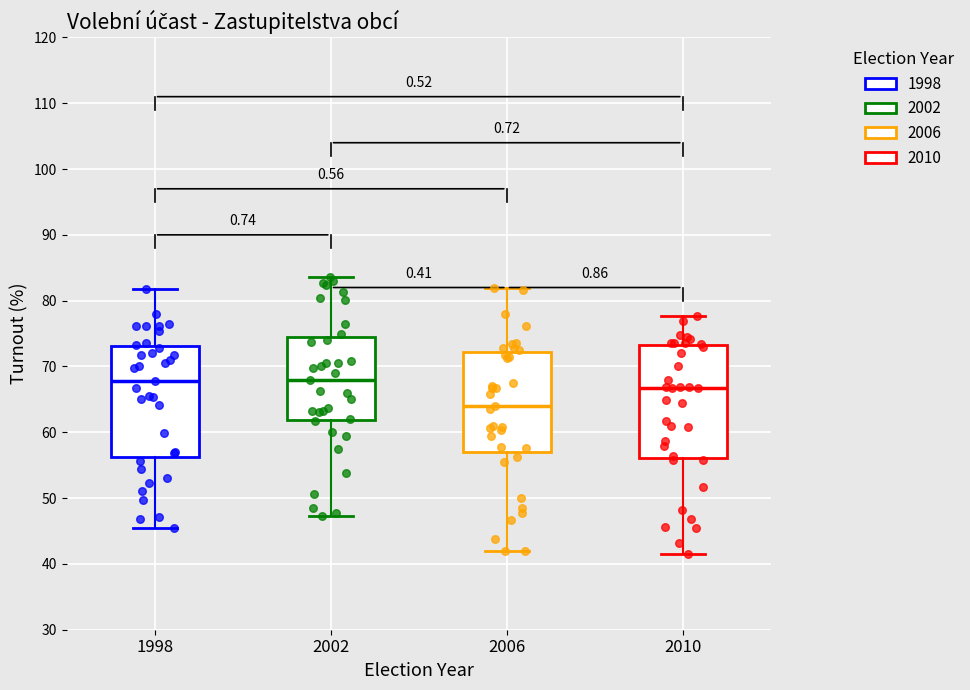

Reading left to right, read every box against the y-axis: the position of its median line, the range the box covers, and the ends of its whiskers. The values are not printed on the chart, so give them approximately, as read against the axis.

1998: median 68, box 56 to 73, whiskers 45 to 82
2002: median 68, box 62 to 75, whiskers 47 to 84
2006: median 64, box 57 to 72, whiskers 42 to 82
2010: median 67, box 56 to 73, whiskers 42 to 78